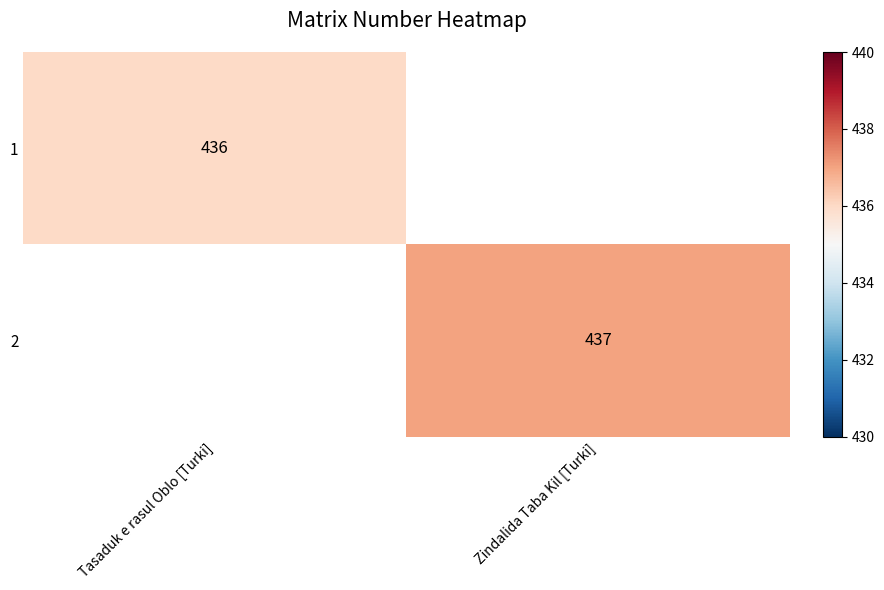

The 1 series shows 436 at Tasaduk e rasul Oblo [Turki]. True or false?

True